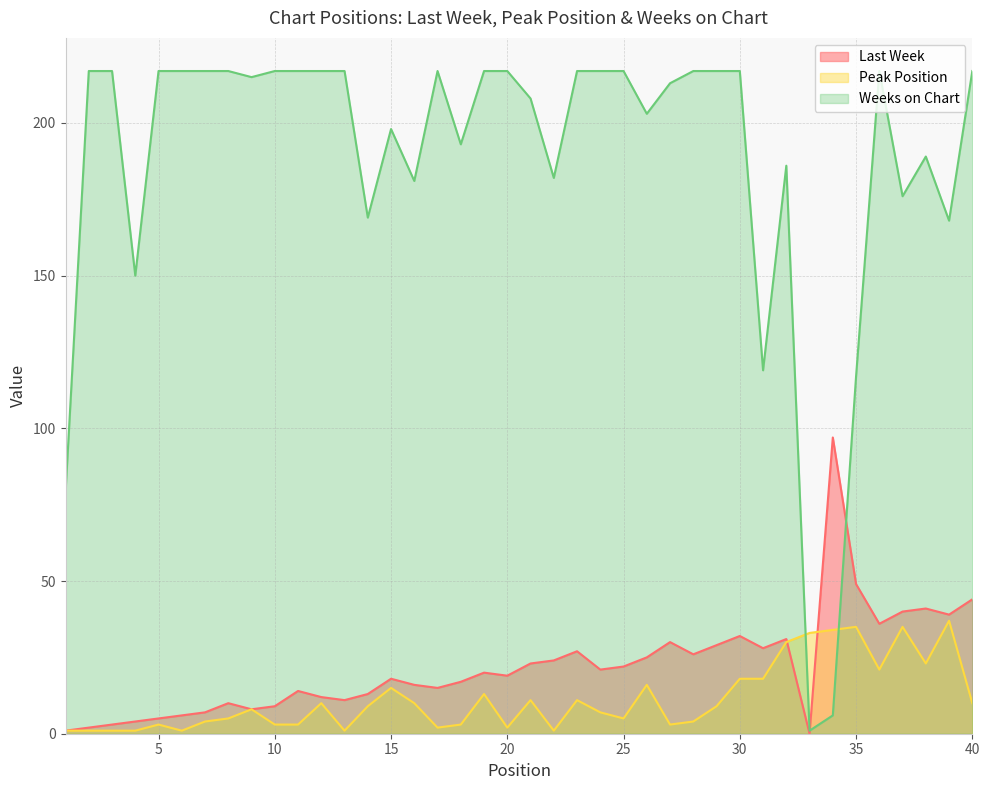

True or false: Weeks on Chart has more than 0 interior local peaks.

True